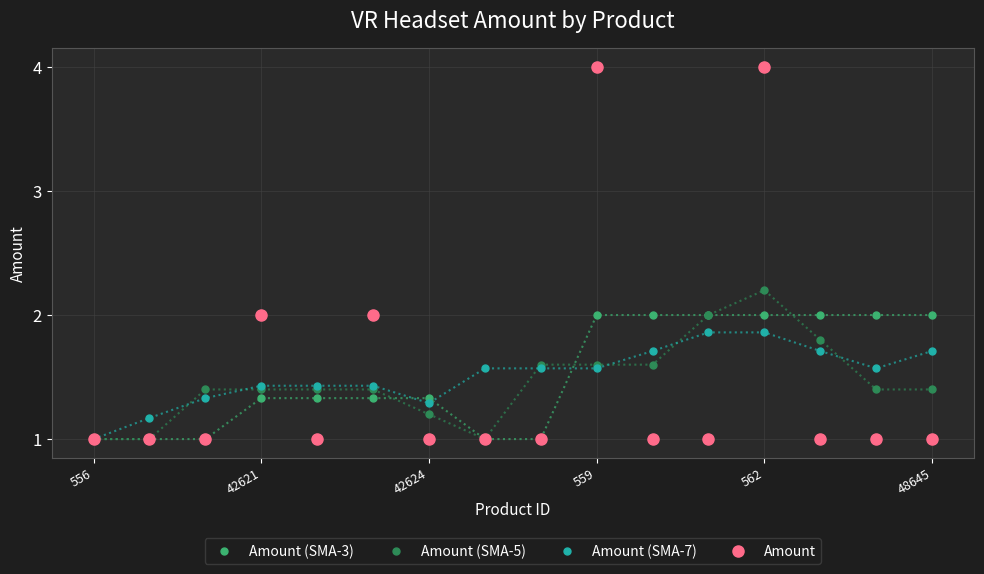

What is the minimum value shown in the chart?

1.0